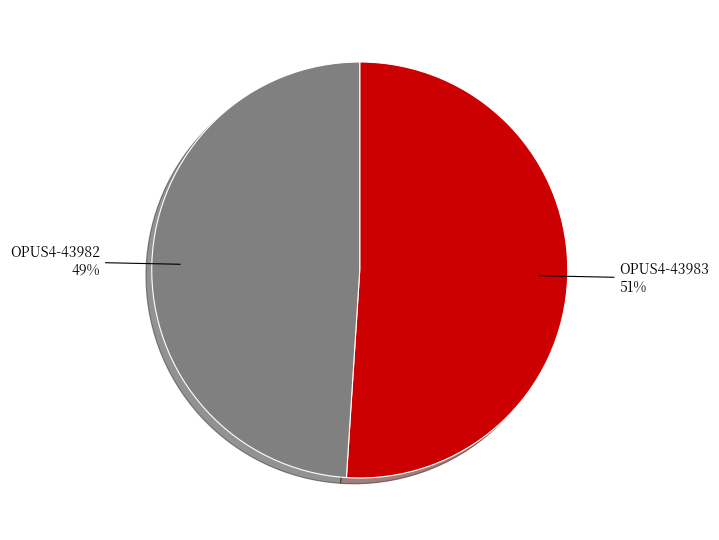

Is the sum of OPUS4-43983 and OPUS4-43982 greater than half?

Yes